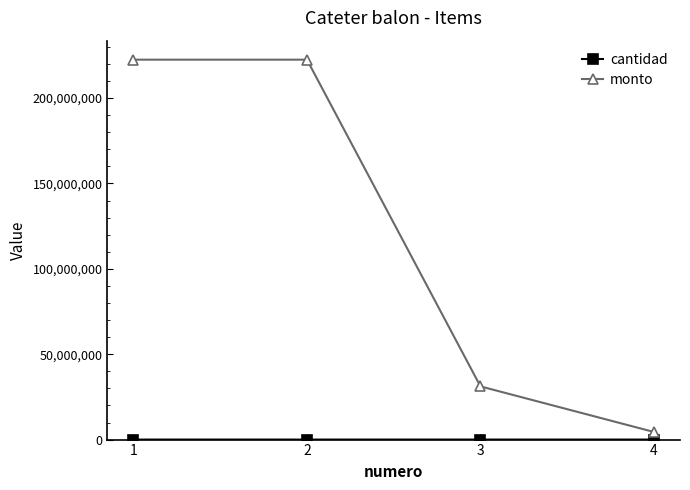

At which label is monto closest to 113475000?

3